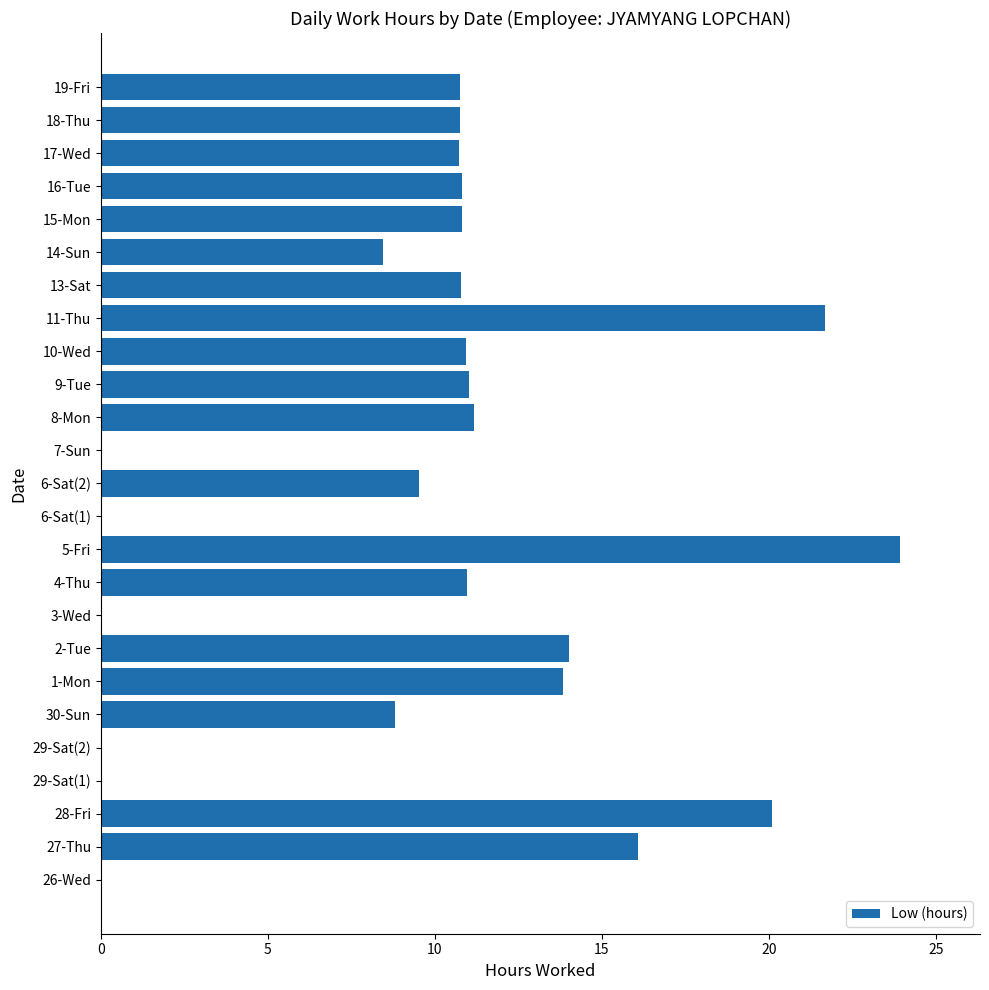

Which label corresponds to the largest value in the chart?

5-Fri